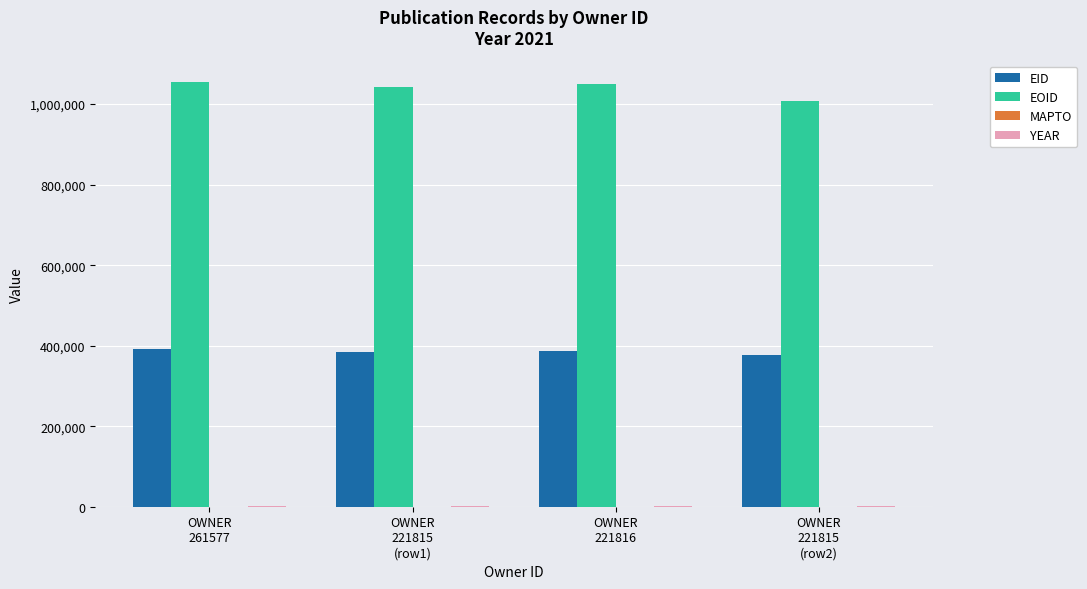

Are the bars horizontal?

No